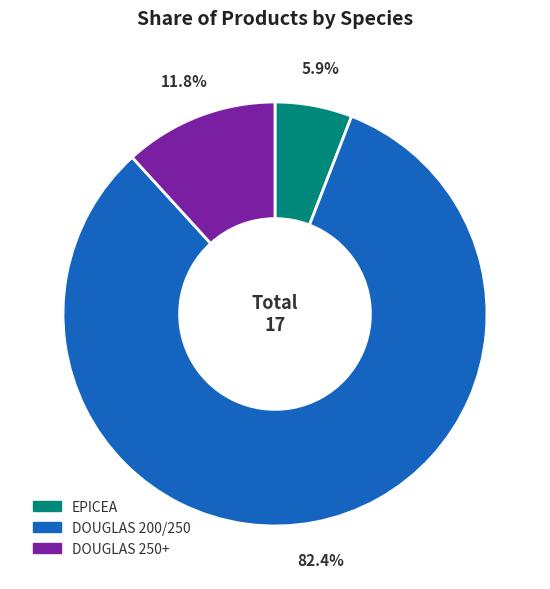

How many slices are in this pie chart?

3